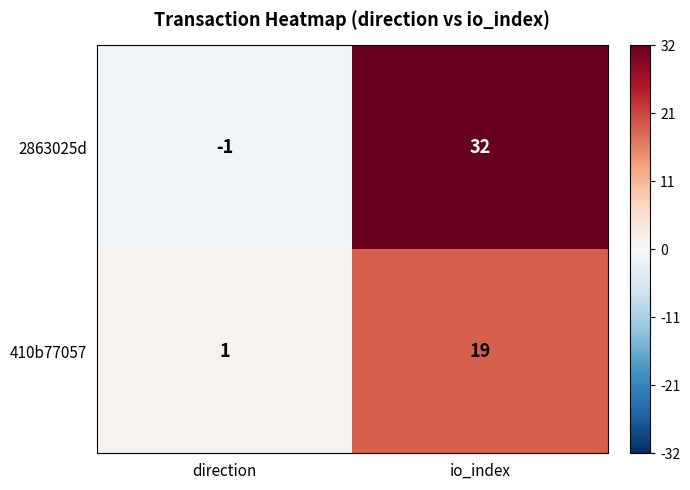

Count the number of data series in this chart.

2